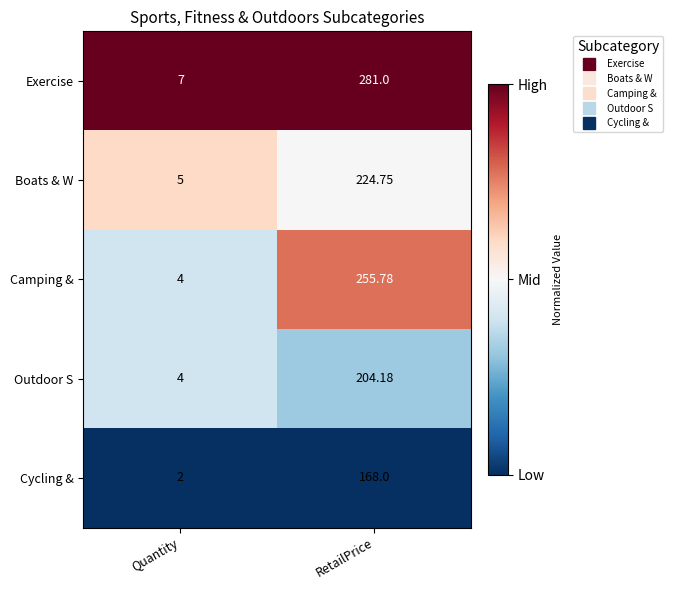

List the labels in order of Cycling & value, largest first.

RetailPrice, Quantity